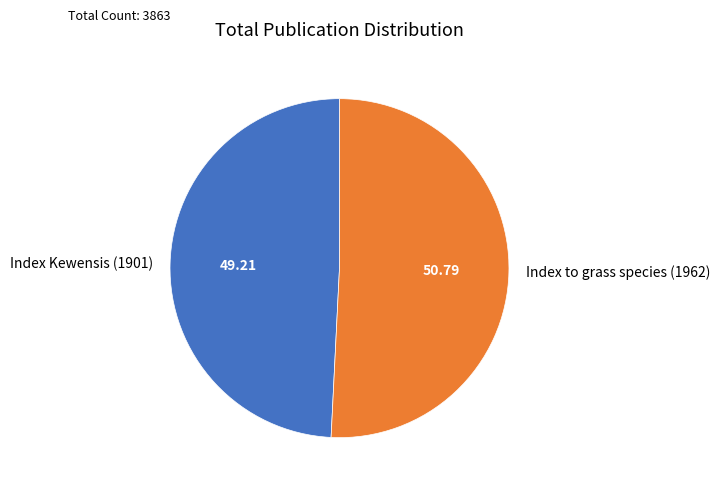

Does Index to grass species (1962) represent more than half of the total?

Yes